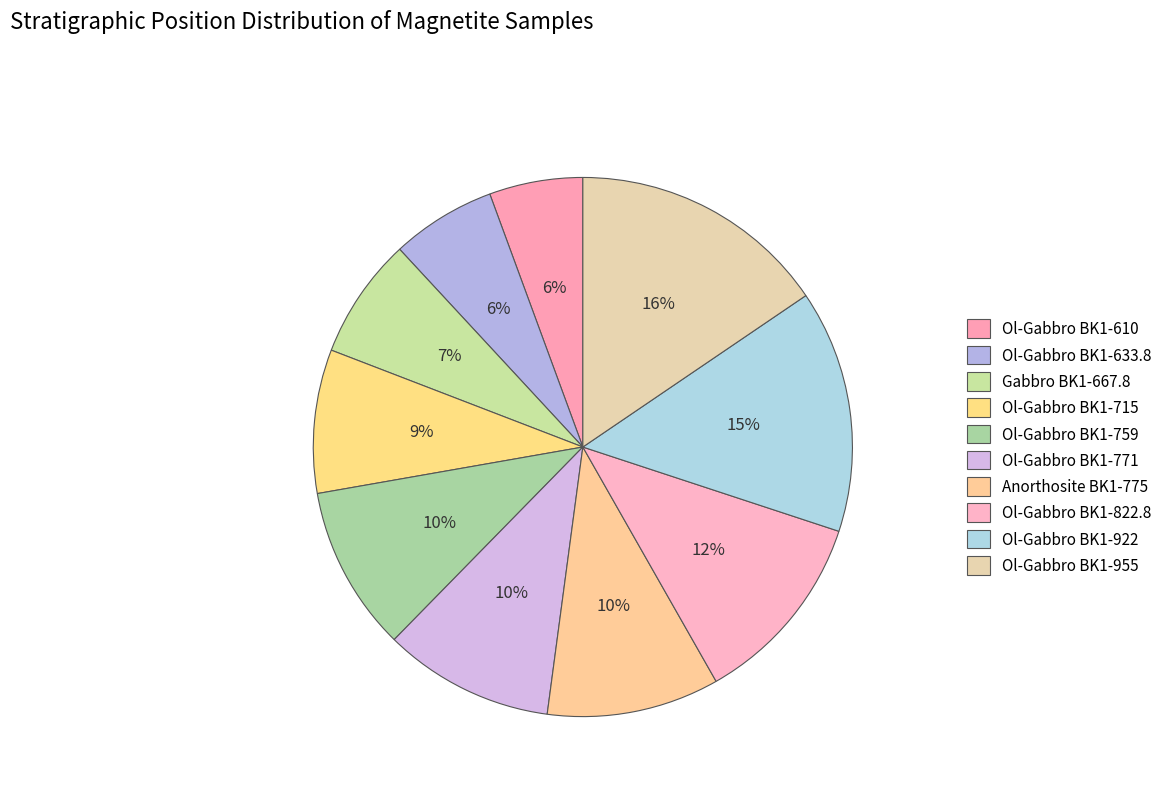

How many slices are in this pie chart?

10